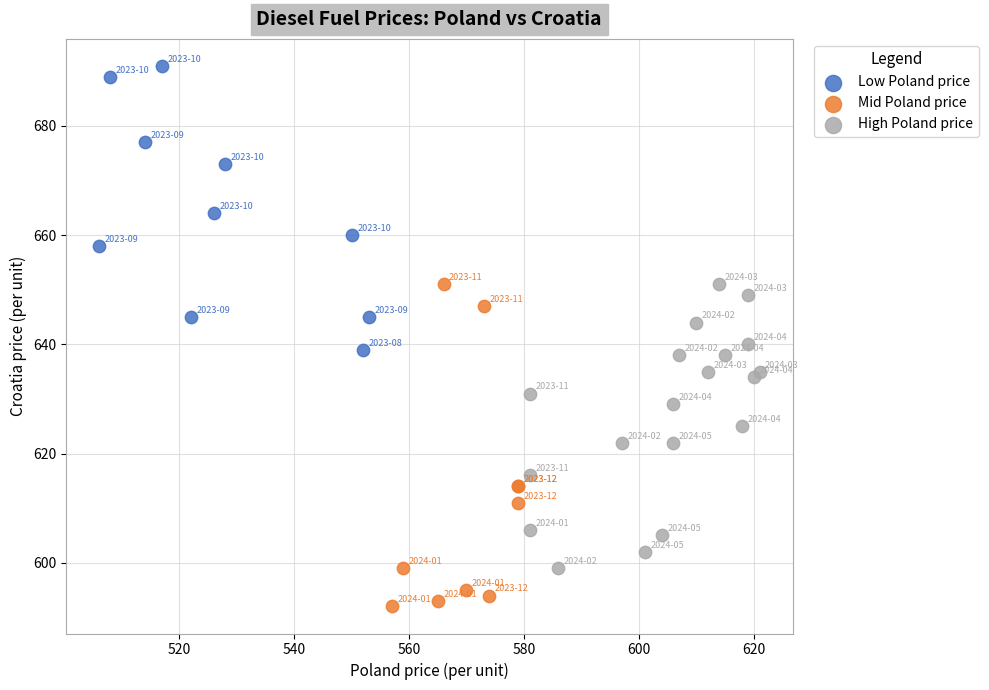

Which series reaches the maximum Y coordinate?

Low Poland price